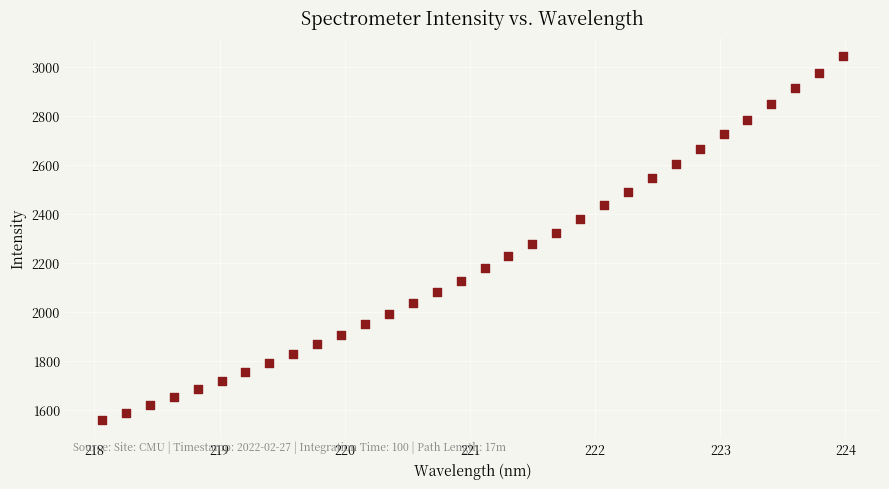

What is the range of X values (max minus min)?

5.9